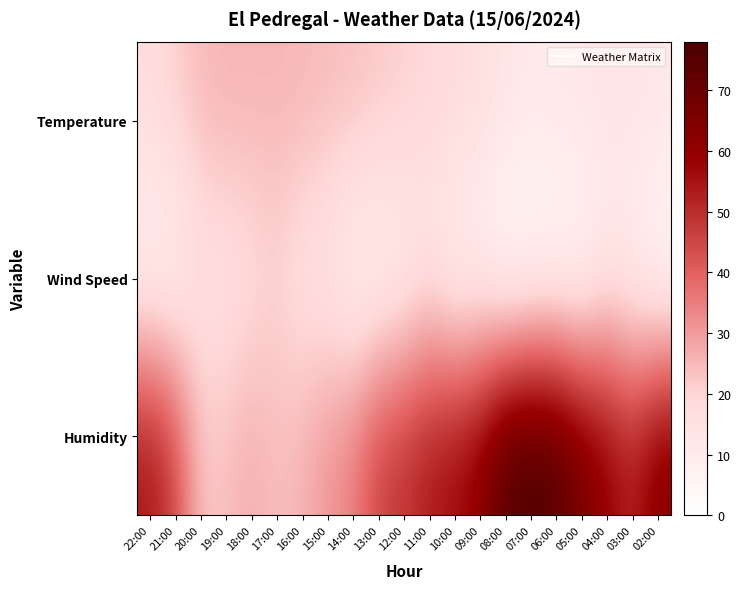

Between 14:00 and 06:00, which series saw the biggest shift?

Humidity